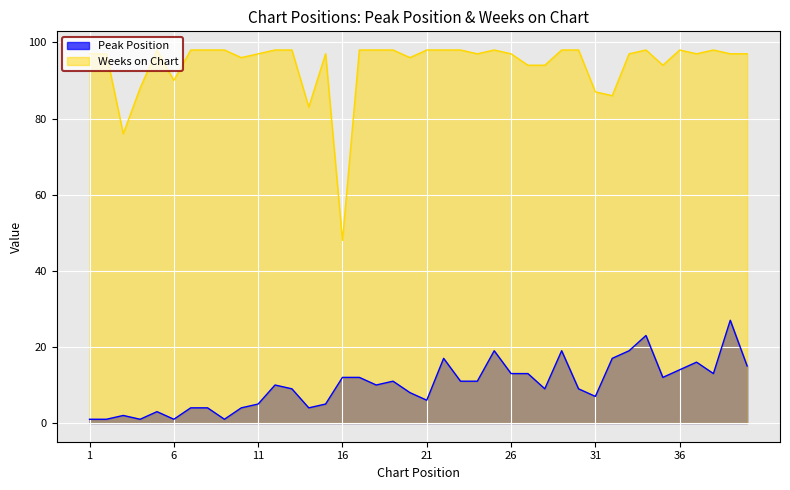

Reading left to right, extract all data points from this chart.

Peak Position: 1	1	2	1	3	1	4	4	1	4	5	10	9	4	5	12	12	10	11	8	6	17	11	11	19	13	13	9	19	9	7	17	19	23	12	14	16	13	27	15
Weeks on Chart: 97	97	76	88	98	90	98	98	98	96	97	98	98	83	97	48	98	98	98	96	98	98	98	97	98	97	94	94	98	98	87	86	97	98	94	98	97	98	97	97